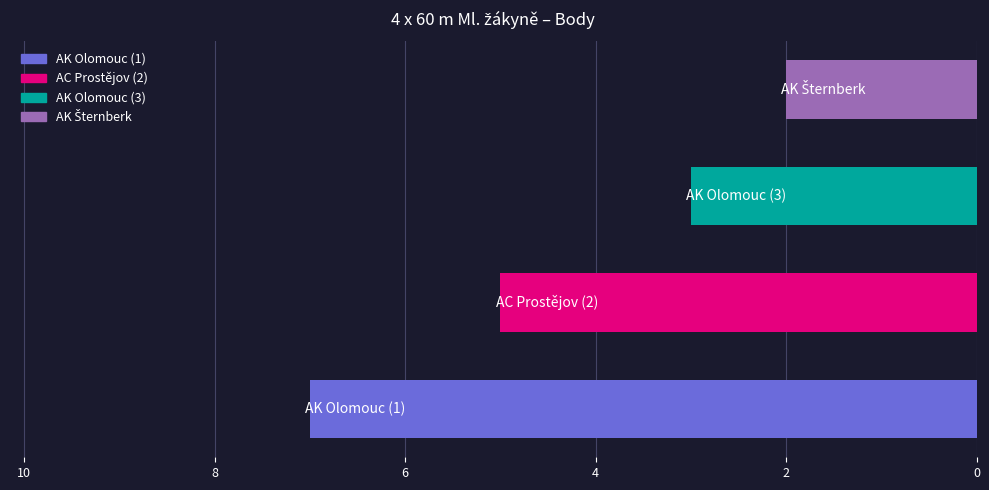

What is the greatest value displayed?

7